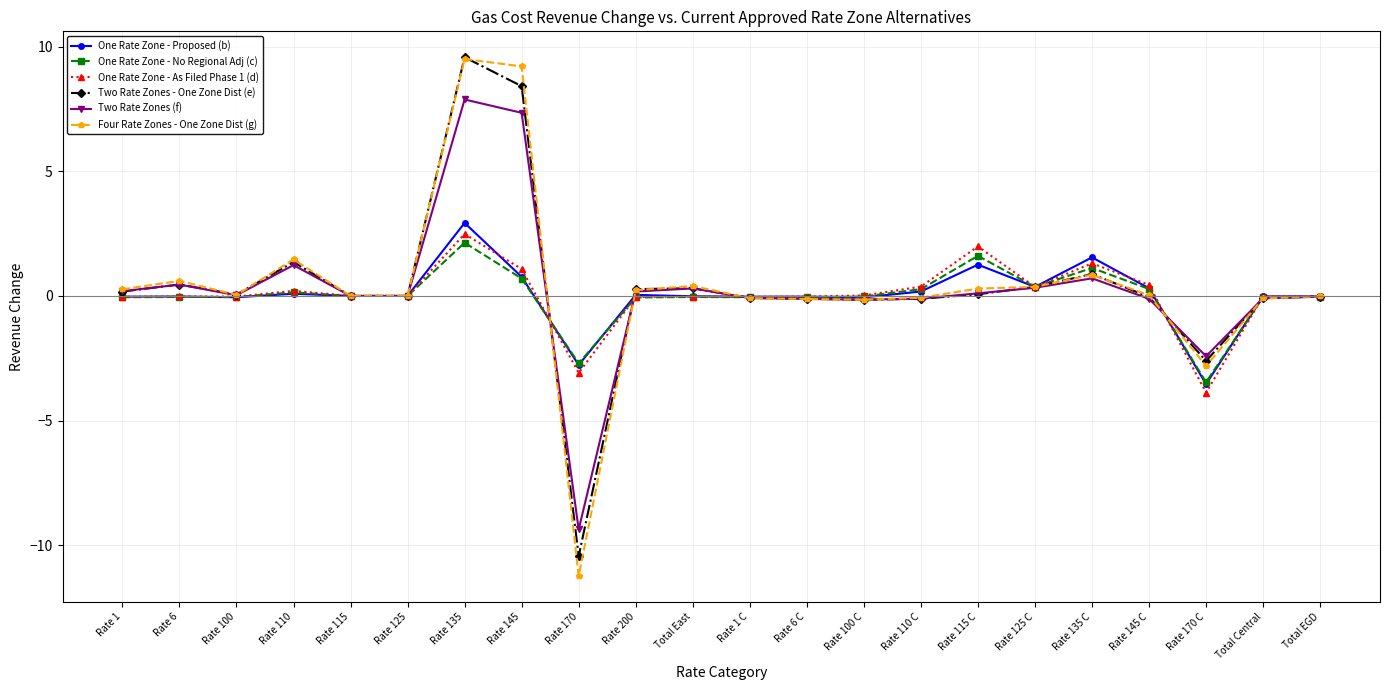

Which series has the widest spread of values?

Four Rate Zones - One Zone Dist (g)